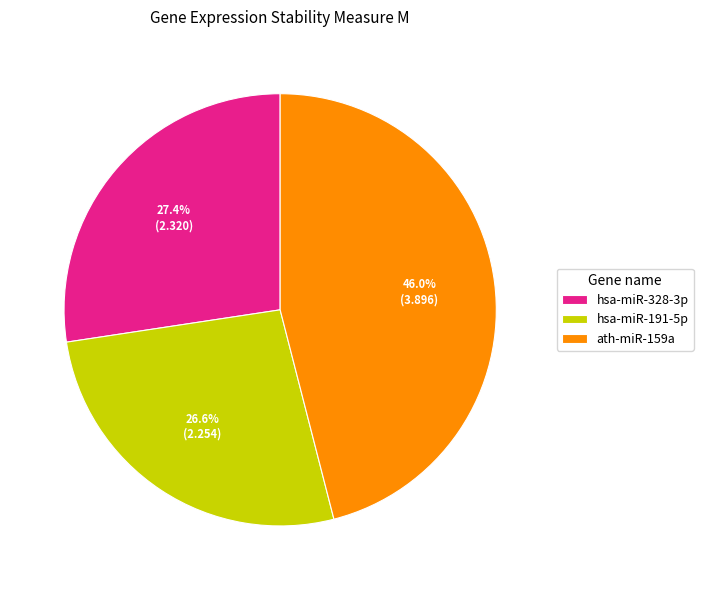

To the nearest percent, what is the difference between the hsa-miR-328-3p and ath-miR-159a slice percentages?

19%